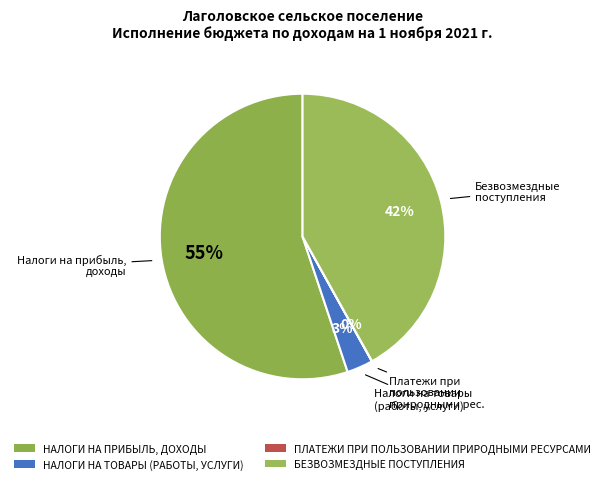

What portion of the pie excludes НАЛОГИ НА ТОВАРЫ (РАБОТЫ, УСЛУГИ)?

97.0%